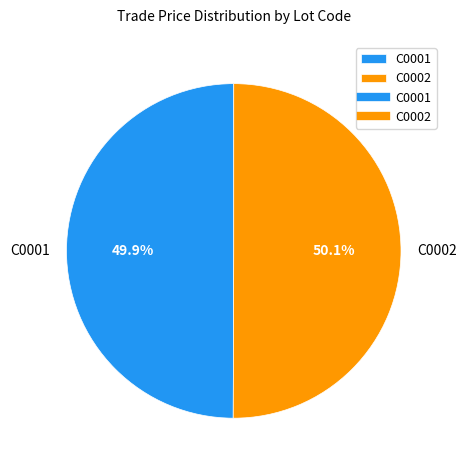

Do C0002 and C0001 together represent more than half of the pie?

Yes